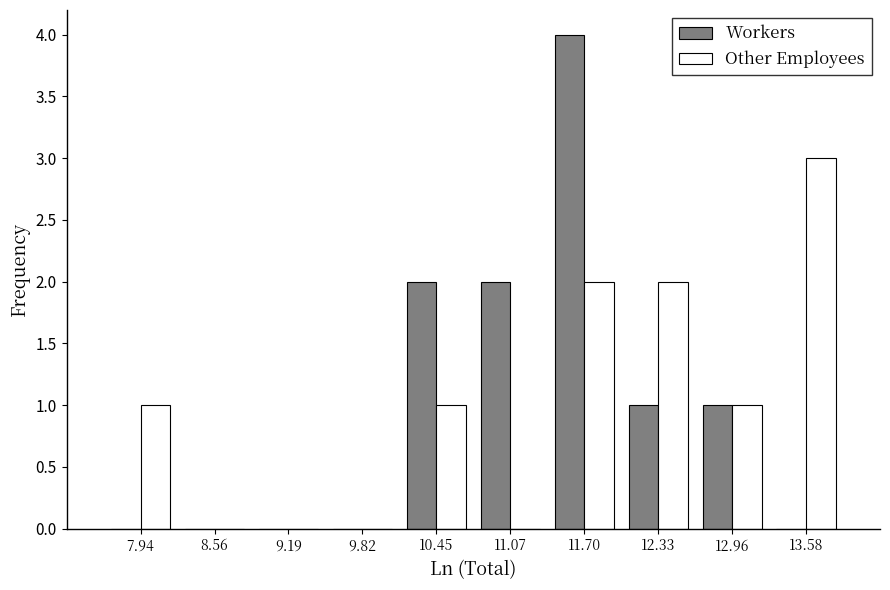

Reading left to right, transcribe this chart: for each range on the x-axis, give the height of each series' bar. Neither the bar edges nor the heights are printed on the chart, so give them approximately, as read against the axes.

7.6 to 8.3: Workers=0	Other Employees=1
8.3 to 8.9: Workers=0	Other Employees=0
8.9 to 9.5: Workers=0	Other Employees=0
9.5 to 10.1: Workers=0	Other Employees=0
10.1 to 10.8: Workers=2	Other Employees=1
10.8 to 11.4: Workers=2	Other Employees=0
11.4 to 12.0: Workers=4	Other Employees=2
12.0 to 12.6: Workers=1	Other Employees=2
12.6 to 13.3: Workers=1	Other Employees=1
13.3 to 13.9: Workers=0	Other Employees=3